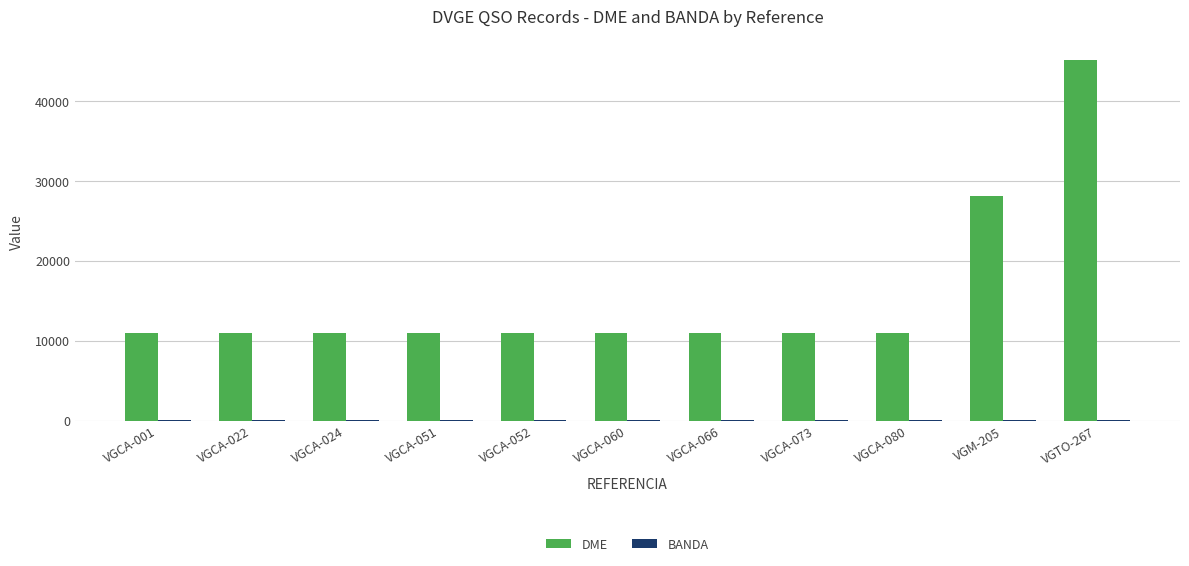

Which series has the largest total across all categories?

DME